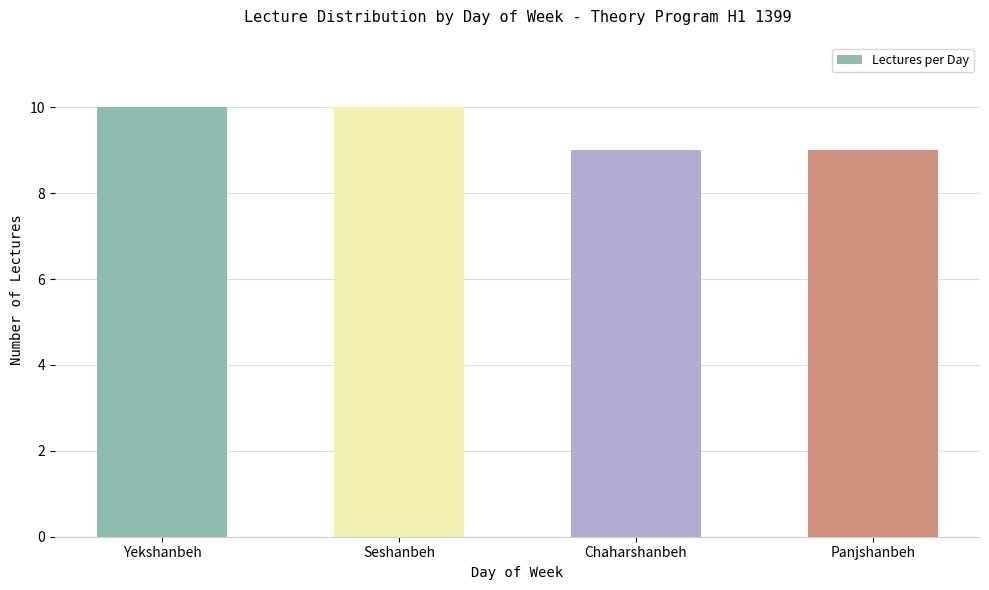

The value at Chaharshanbeh is 3. True or false?

False